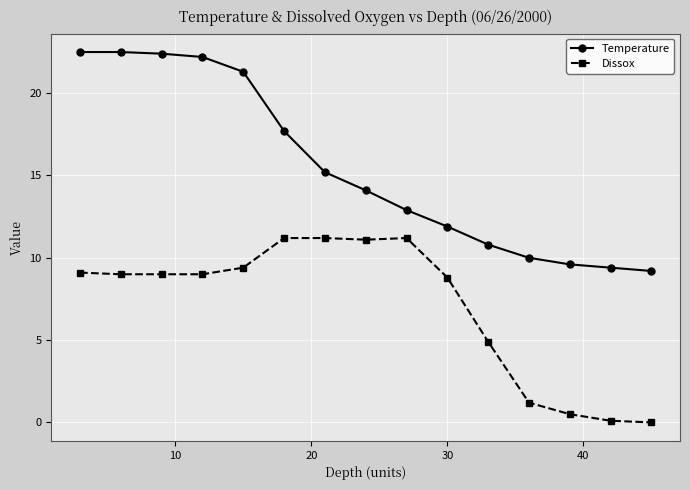

What is the average value of the Temperature series?

15.4